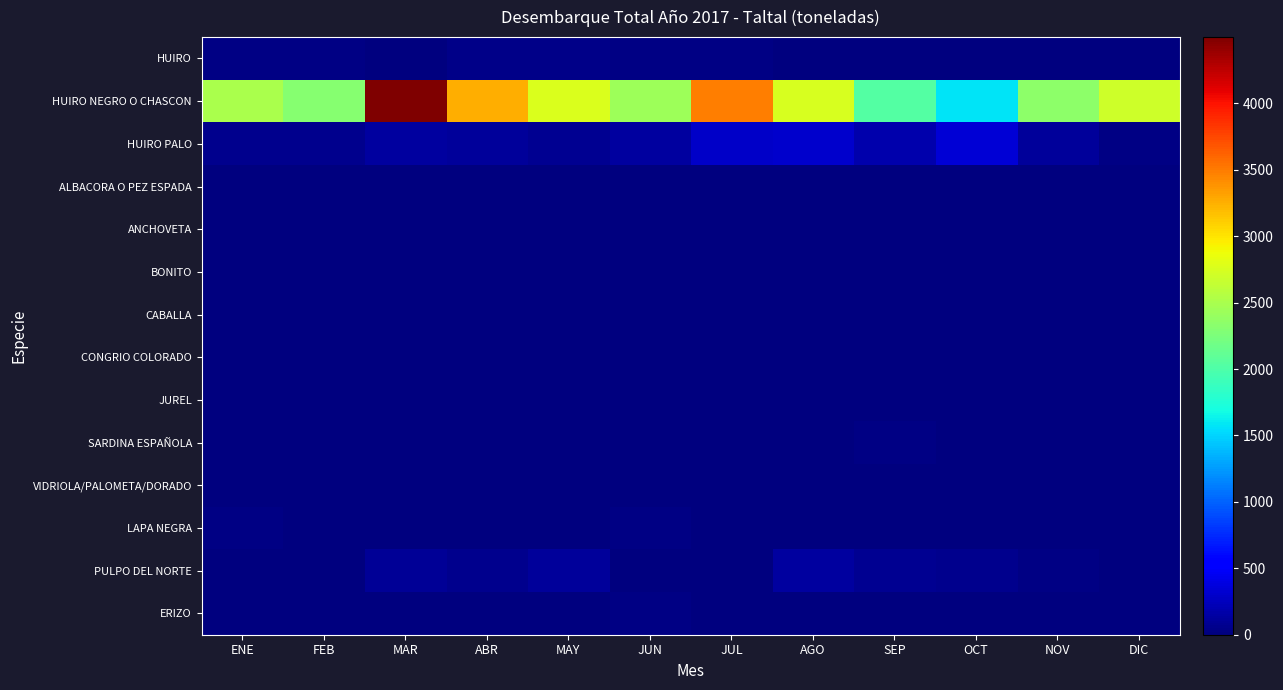

Reading left to right, list all the values displayed in this chart.

HUIRO: ENE=28	FEB=33	MAR=10	ABR=38	MAY=51	JUN=21	JUL=20	AGO=0	SEP=0	OCT=3	NOV=0	DIC=0
HUIRO NEGRO O CHASCON: ENE=2505	FEB=2307	MAR=4499	ABR=3257	MAY=2760	JUN=2433	JUL=3494	AGO=2752	SEP=2030	OCT=1566	NOV=2340	DIC=2694
HUIRO PALO: ENE=66	FEB=66	MAR=128	ABR=119	MAY=71	JUN=134	JUL=282	AGO=312	SEP=185	OCT=338	NOV=117	DIC=33
ALBACORA O PEZ ESPADA: ENE=0	FEB=0	MAR=2	ABR=1	MAY=3	JUN=4	JUL=4	AGO=0	SEP=0	OCT=0	NOV=0	DIC=0
ANCHOVETA: ENE=0	FEB=0	MAR=2	ABR=0	MAY=0	JUN=0	JUL=2	AGO=0	SEP=0	OCT=0	NOV=0	DIC=0
BONITO: ENE=0	FEB=0	MAR=0	ABR=0	MAY=0	JUN=0	JUL=2	AGO=1	SEP=2	OCT=2	NOV=0	DIC=3
CABALLA: ENE=0	FEB=0	MAR=0	ABR=0	MAY=4	JUN=6	JUL=3	AGO=2	SEP=2	OCT=2	NOV=0	DIC=2
CONGRIO COLORADO: ENE=3	FEB=2	MAR=2	ABR=3	MAY=2	JUN=3	JUL=2	AGO=2	SEP=1	OCT=1	NOV=2	DIC=2
JUREL: ENE=2	FEB=0	MAR=1	ABR=0	MAY=5	JUN=7	JUL=13	AGO=0	SEP=6	OCT=7	NOV=0	DIC=11
SARDINA ESPAÑOLA: ENE=0	FEB=0	MAR=0	ABR=0	MAY=0	JUN=5	JUL=0	AGO=0	SEP=23	OCT=10	NOV=0	DIC=2
VIDRIOLA/PALOMETA/DORADO: ENE=4	FEB=2	MAR=6	ABR=9	MAY=4	JUN=0	JUL=0	AGO=0	SEP=1	OCT=0	NOV=0	DIC=1
LAPA NEGRA: ENE=22	FEB=4	MAR=5	ABR=6	MAY=11	JUN=19	JUL=13	AGO=15	SEP=12	OCT=16	NOV=12	DIC=6
PULPO DEL NORTE: ENE=0	FEB=0	MAR=100	ABR=66	MAY=113	JUN=0	JUL=7	AGO=129	SEP=81	OCT=68	NOV=30	DIC=0
ERIZO: ENE=0	FEB=0	MAR=0	ABR=0	MAY=0	JUN=32	JUL=3	AGO=4	SEP=0	OCT=0	NOV=0	DIC=0